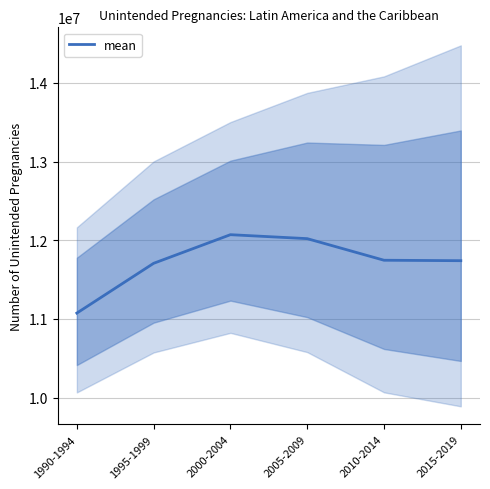

How many series are shown in this chart?

1